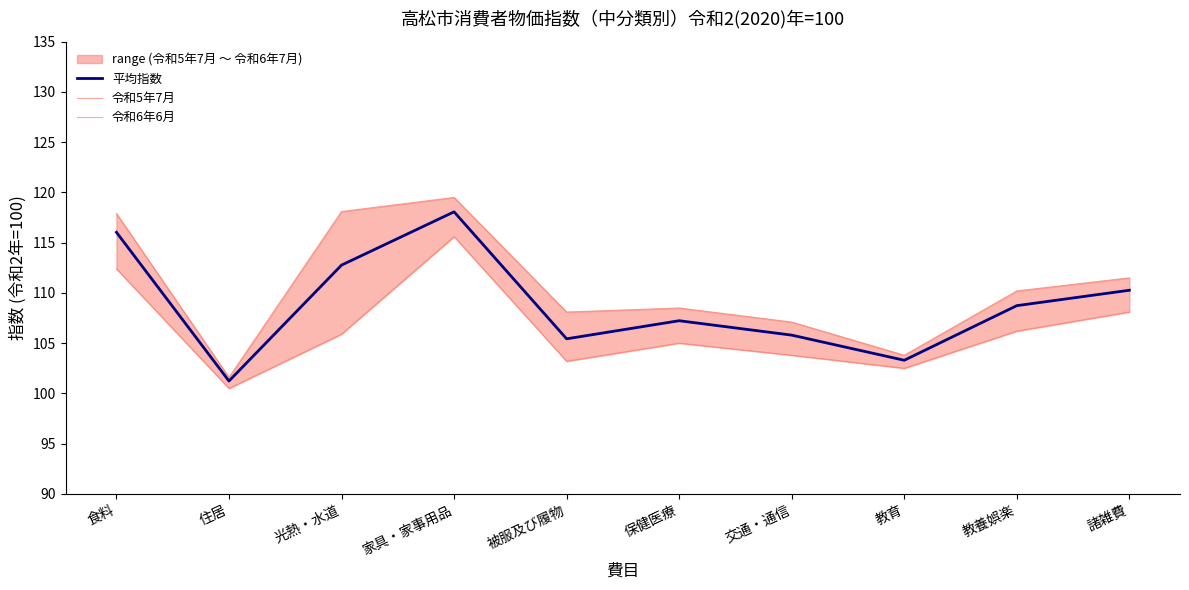

Which series has the largest total across all categories?

令和6年6月